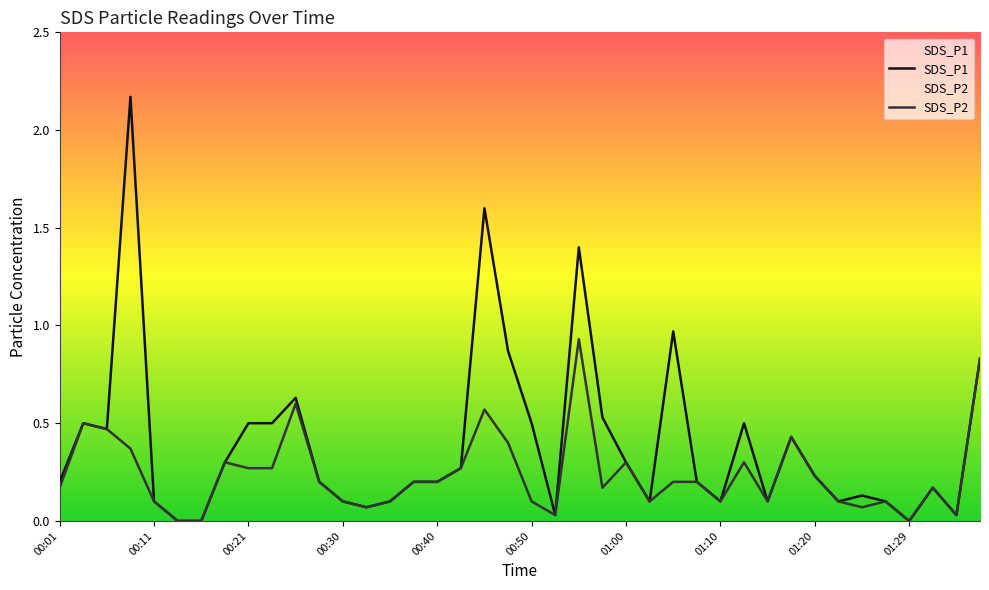

How many positive values does the SDS_P2 series have?

37